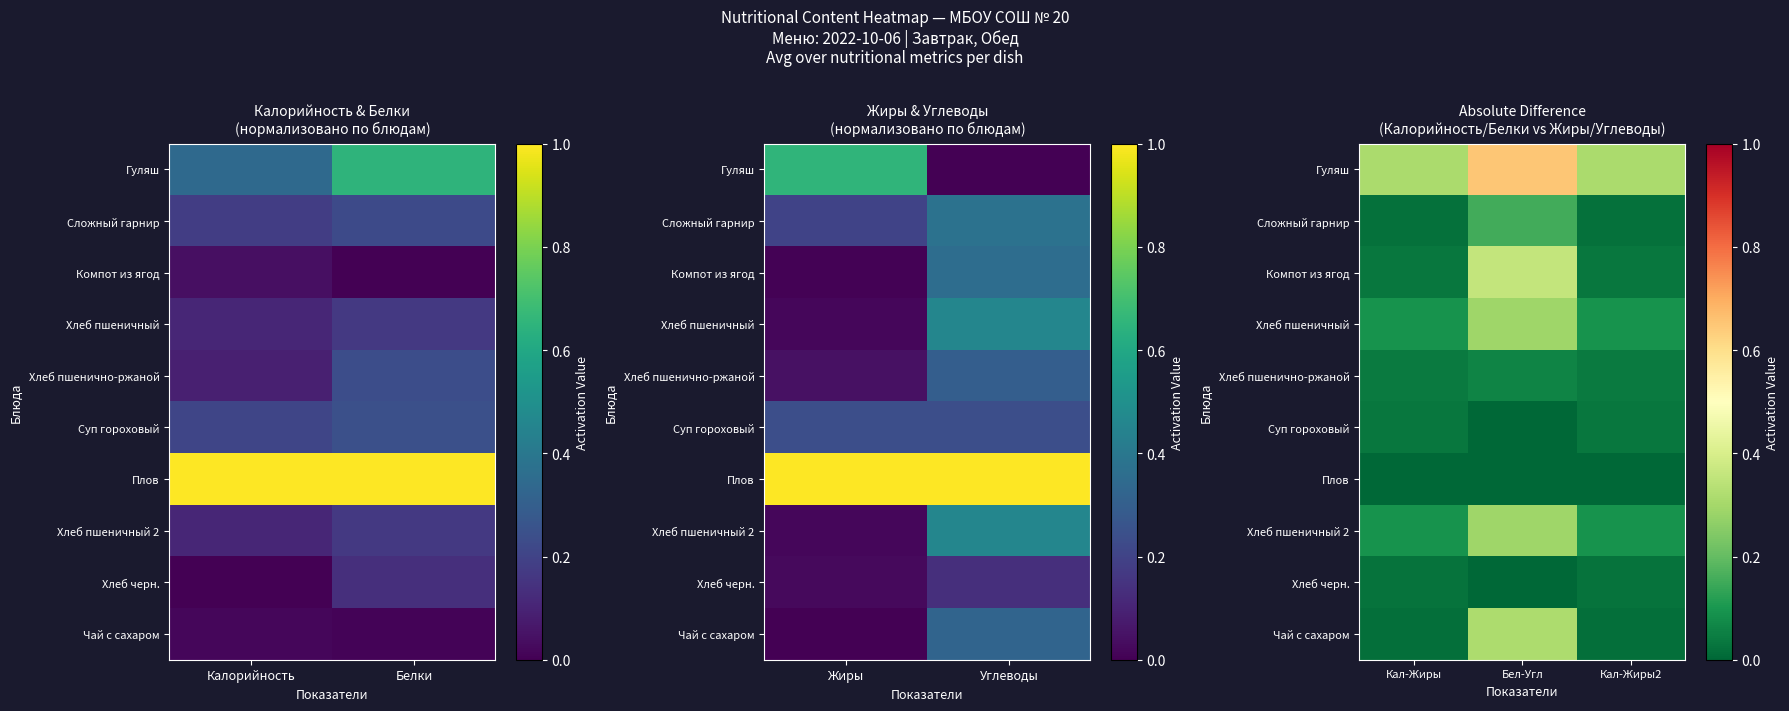

What is the total value across all series at Бел-Угл?

2.1